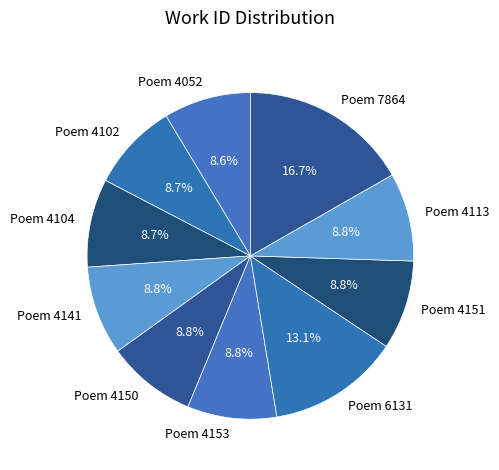

Is there a majority slice in this chart?

No